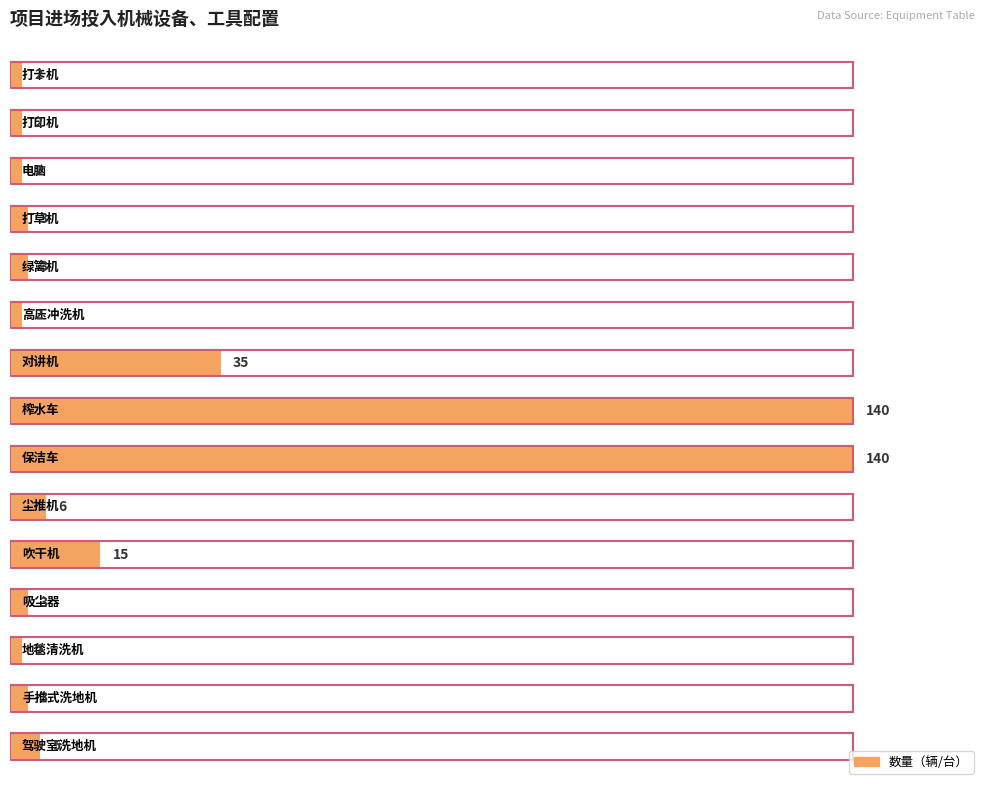

List the labels in order of value, largest first.

保洁车, 榨水车, 对讲机, 吹干机, 尘推机, 驾驶室洗地机, 手推式洗地机, 吸尘器, 绿篱机, 打草机, 地毯清洗机, 高压冲洗机, 电脑, 打印机, 打卡机